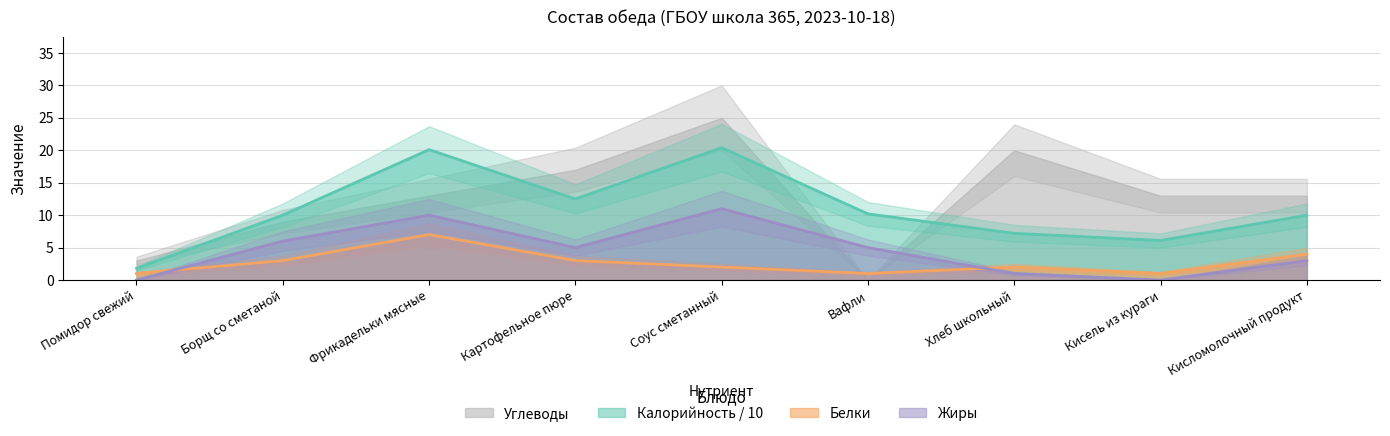

What is the label of the 7th point from the right?

Фрикадельки мясные